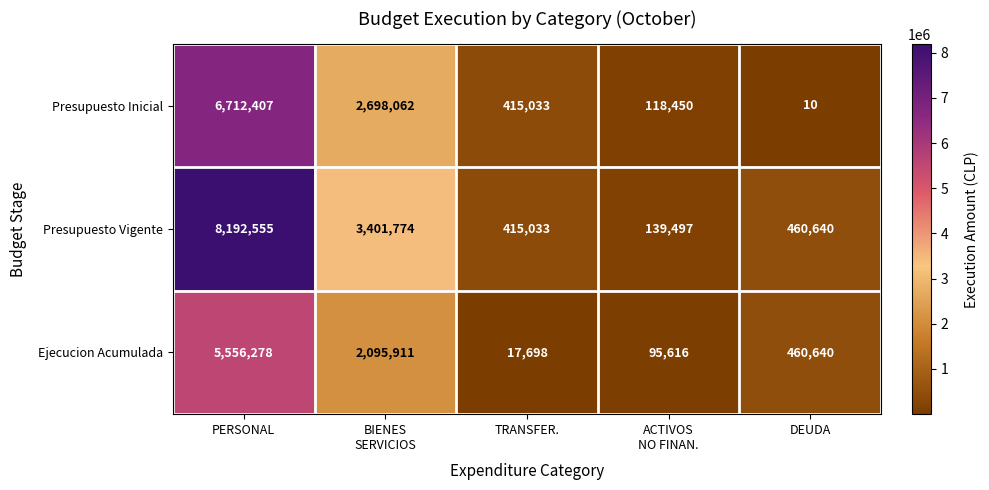

Reading left to right, extract all data points from this chart.

Presupuesto Inicial: 6712407	2698062	415033	118450	10
Presupuesto Vigente: 8192555	3401774	415033	139497	460640
Ejecucion Acumulada: 5556278	2095911	17698	95616	460640